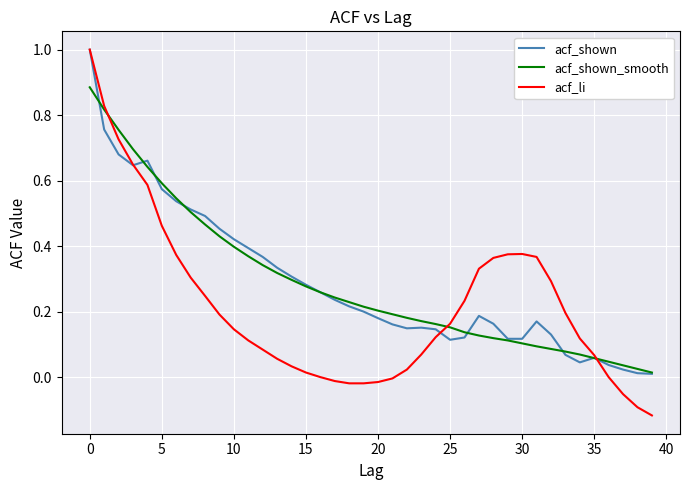

Which series has the widest spread of values?

acf_li